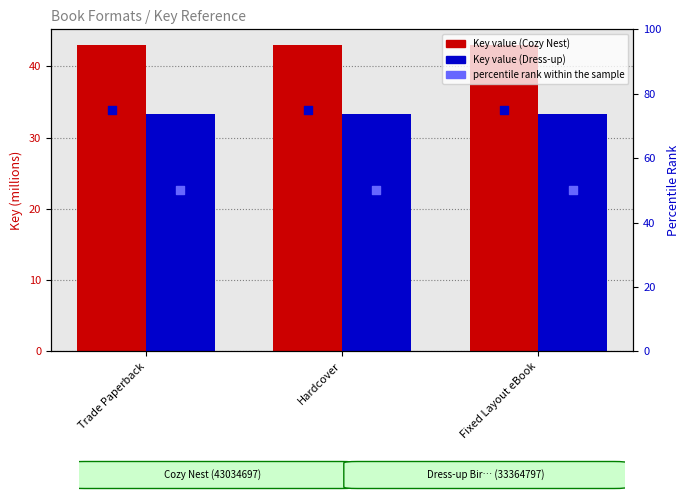

Which series has the largest Y range (max minus min)?

Annie and Snowball and the Cozy Nest